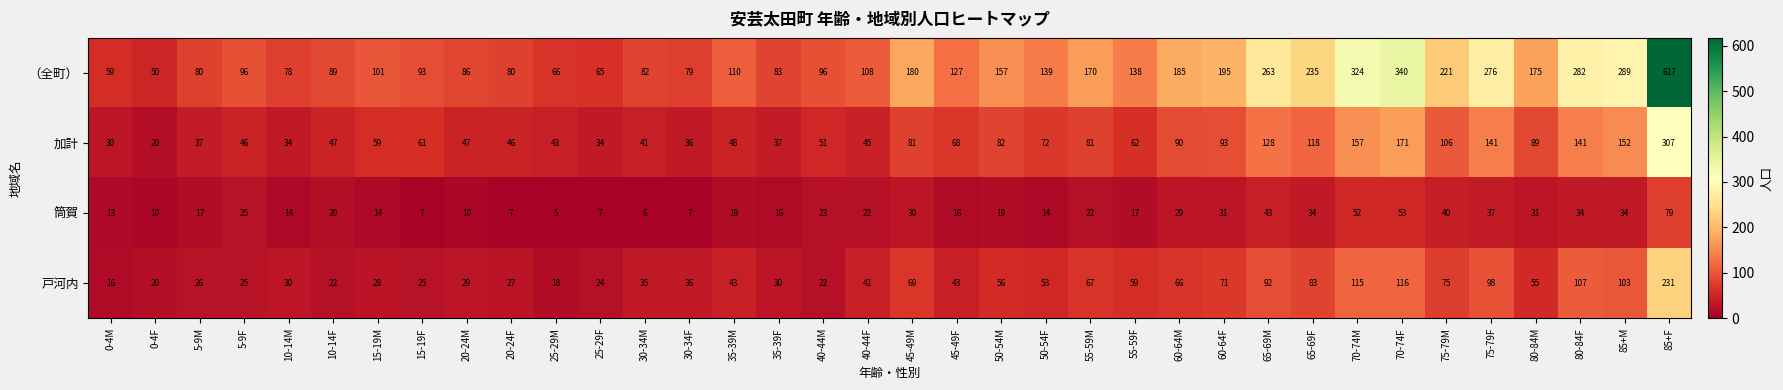

What is the smallest value displayed?

5